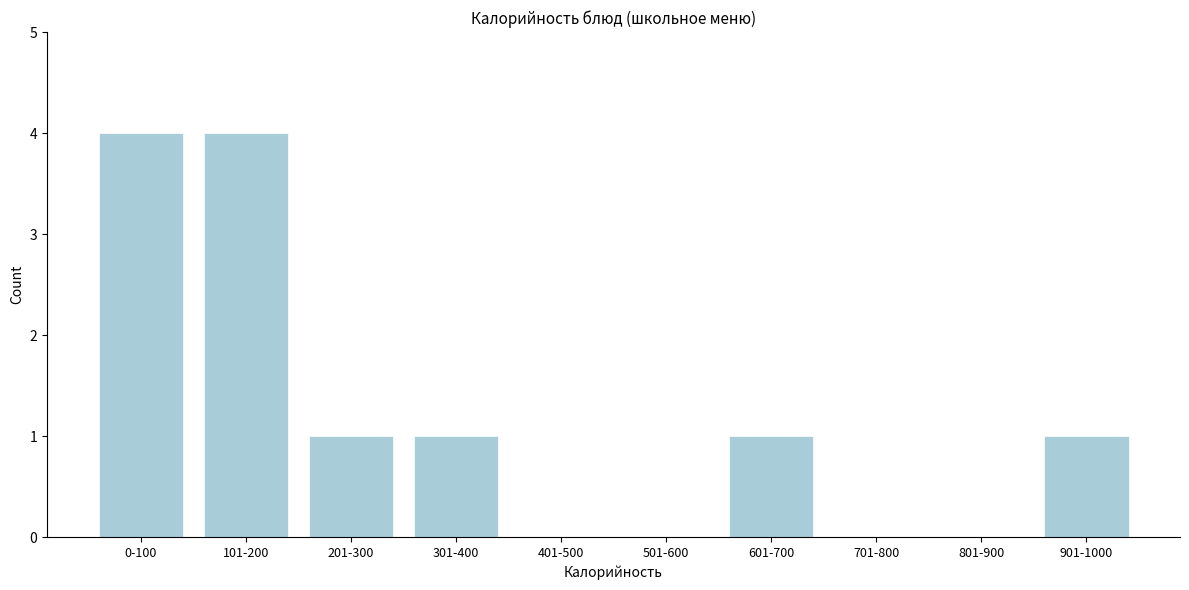

Reading left to right, list all the values displayed in this chart.

0-100=4	101-200=4	201-300=1	301-400=1	401-500=0	501-600=0	601-700=1	701-800=0	801-900=0	901-1000=1